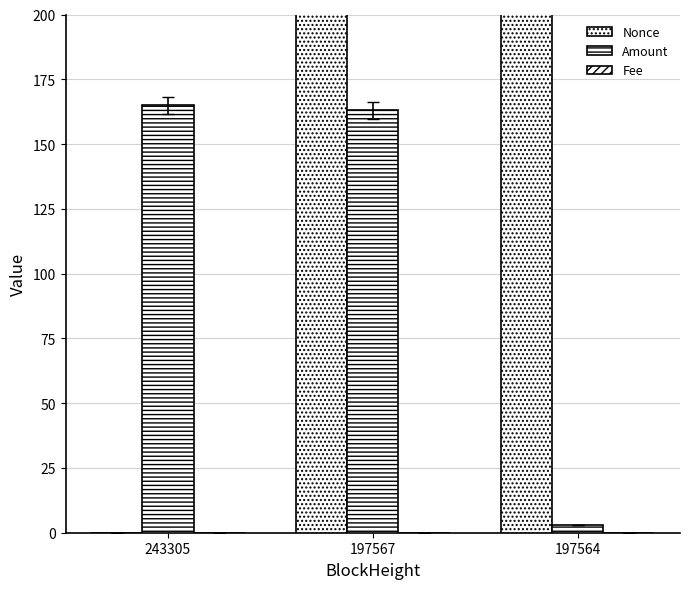

Are the bars horizontal?

No